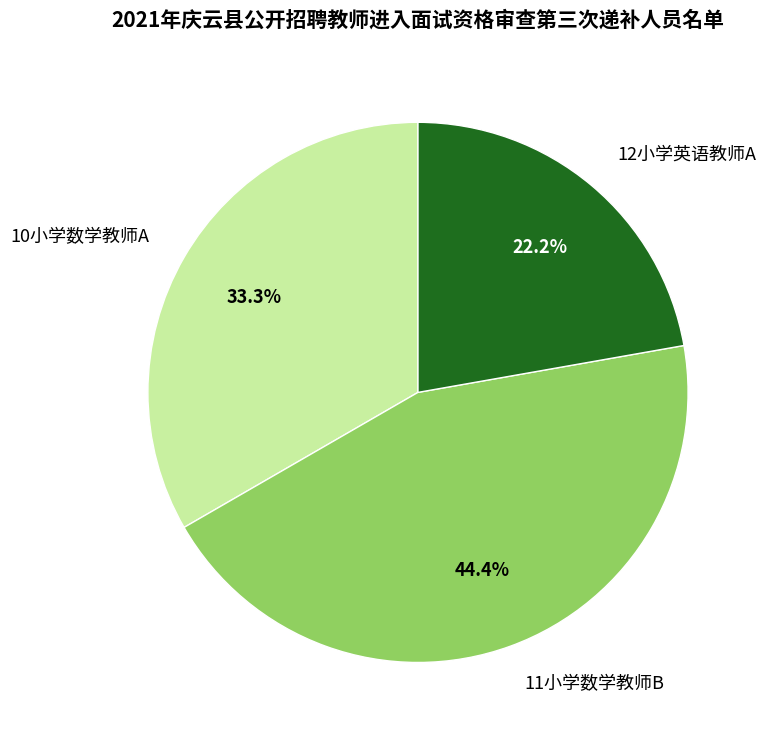

Is there a majority slice in this chart?

No